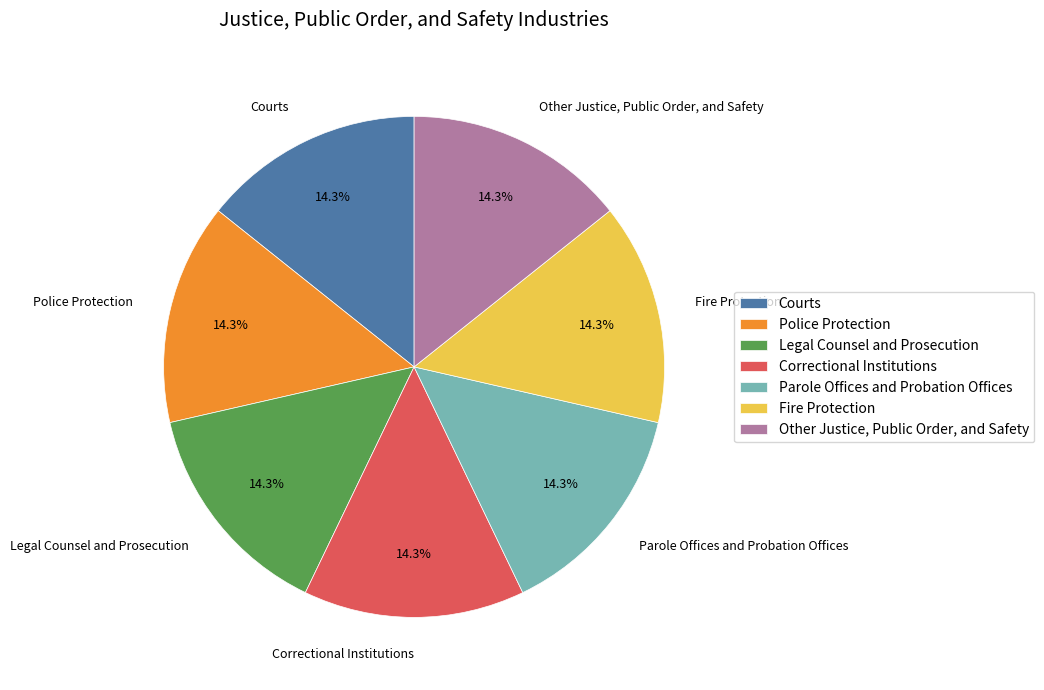

To the nearest percent, what portion does Police Protection represent?

14%